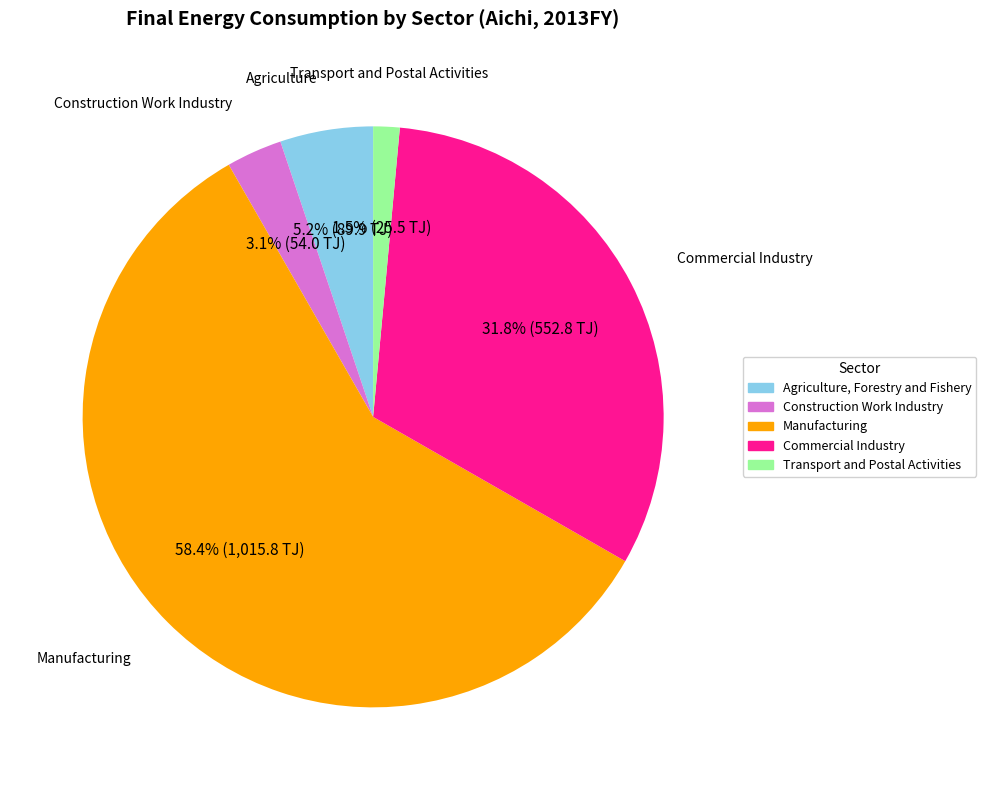

To the nearest percent, what is the average slice percentage?

20%